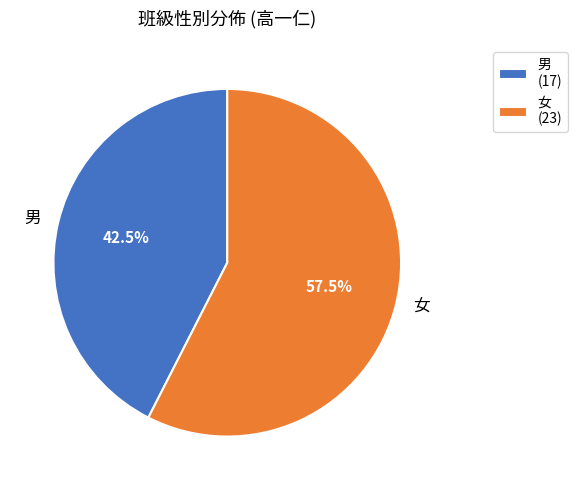

Which has a higher value, 男 or 女?

女